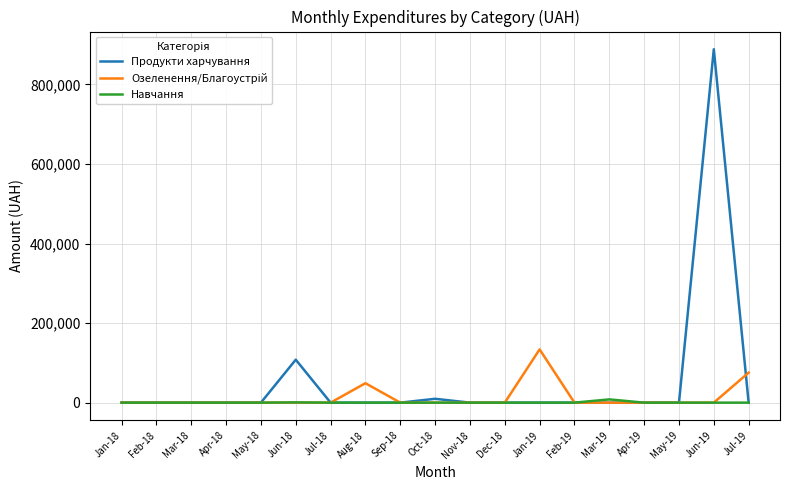

Which series has the widest spread of values?

Продукти харчування